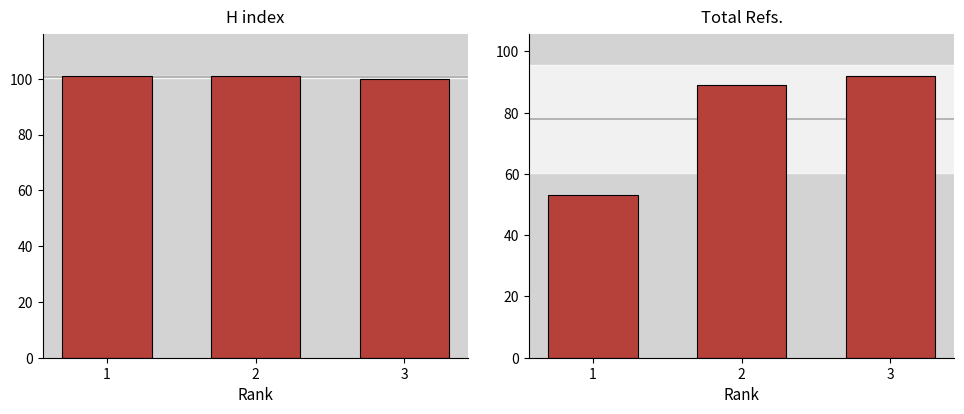

What is the lowest value of the Total Refs. series?

53